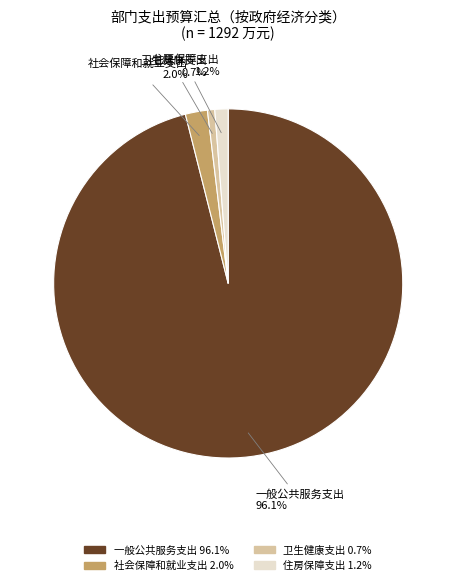

The 社会保障和就业支出 slice represents 2% of the pie. True or false?

True